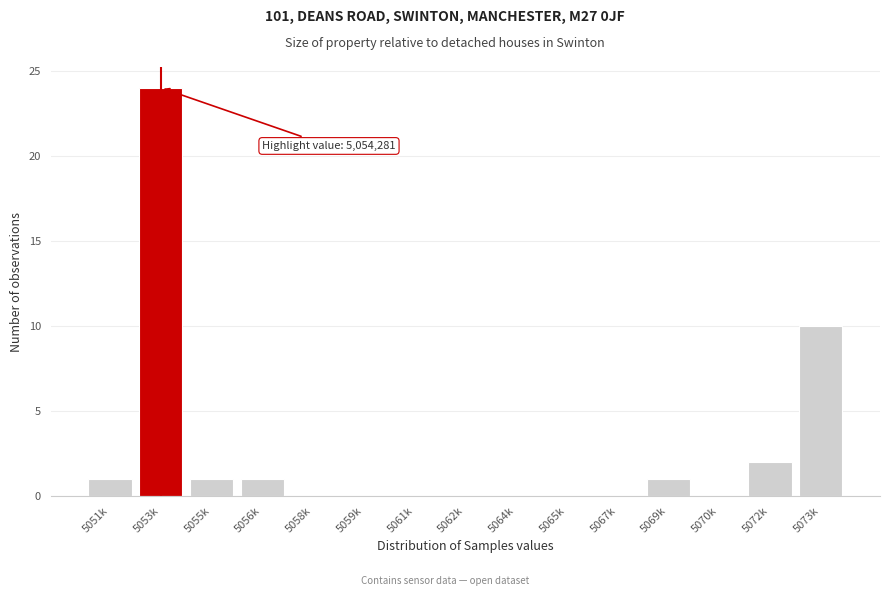

Reading right to left, transcribe all the data shown in this chart.

5073k=10	5072k=2	5070k=0	5069k=1	5067k=0	5065k=0	5064k=0	5062k=0	5061k=0	5059k=0	5058k=0	5056k=1	5055k=1	5053k=24	5051k=1